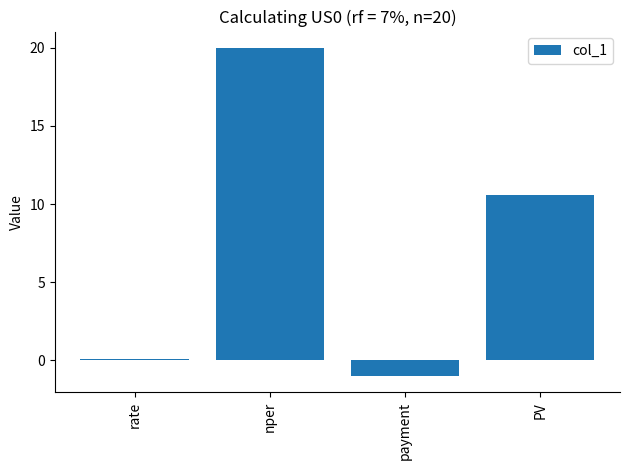

List the labels in order of value, largest first.

nper, PV, rate, payment